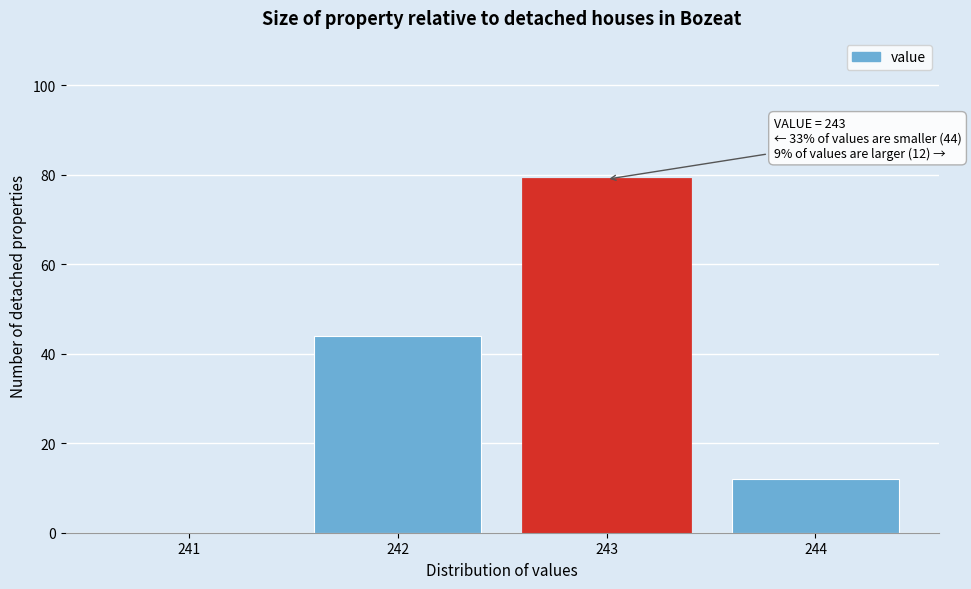

Reading left to right, what are all the values shown in this chart?

241=0	242=44	243=79	244=12